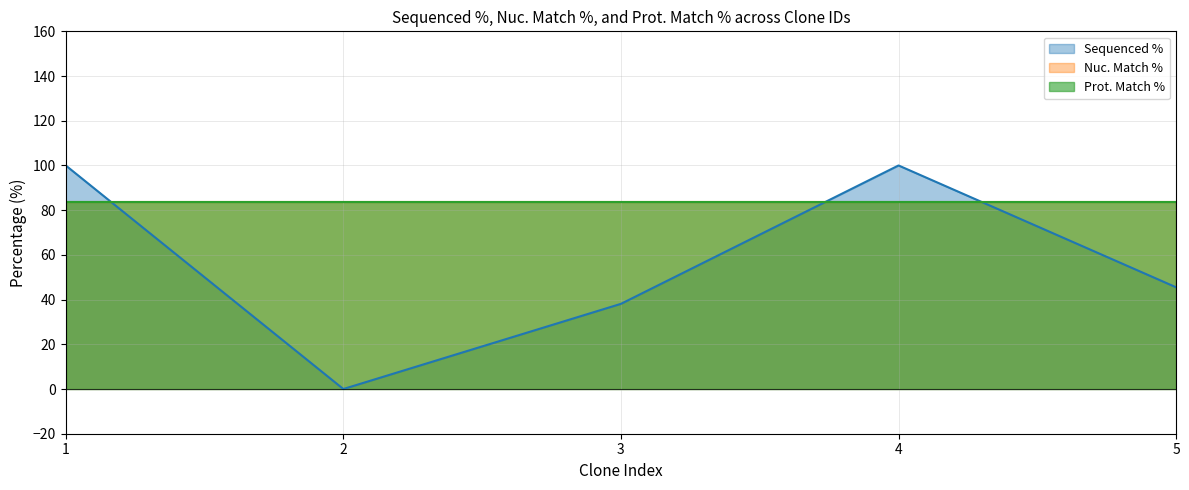

After their last crossing, which series has the higher values: Prot. Match % or Sequenced %?

Prot. Match %